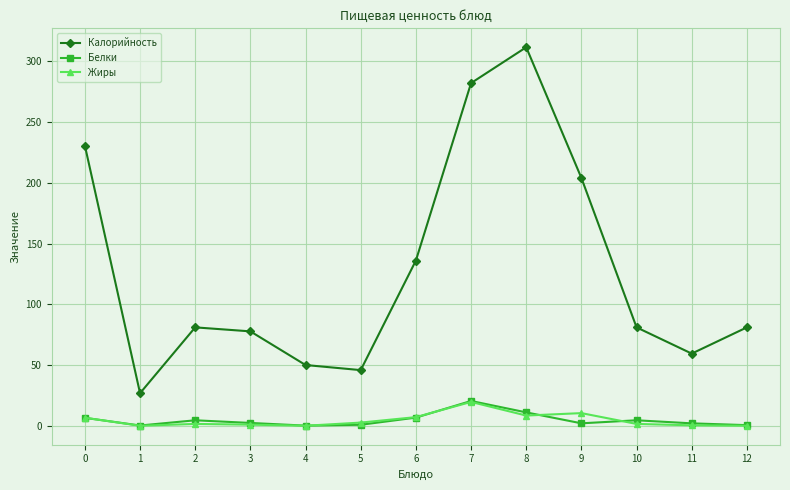

What is the spread (max minus min) of values at 11?

59.0